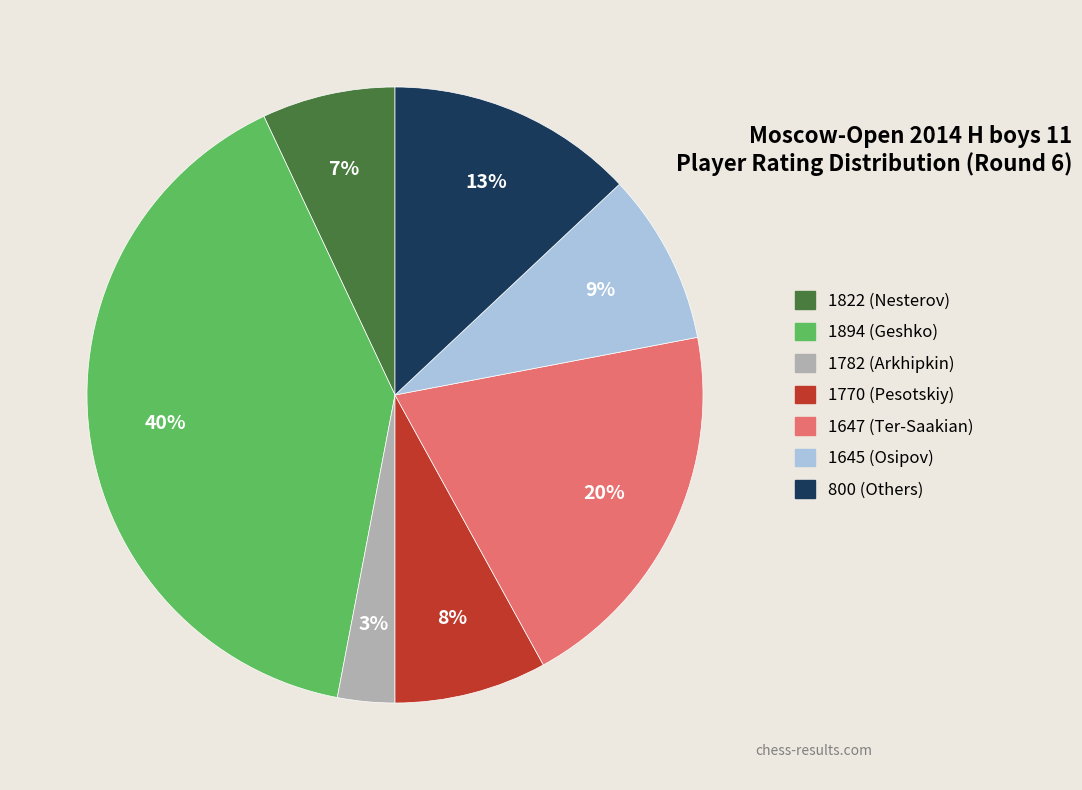

To the nearest percent, what is the combined percentage of 1894 and 1645?

49%